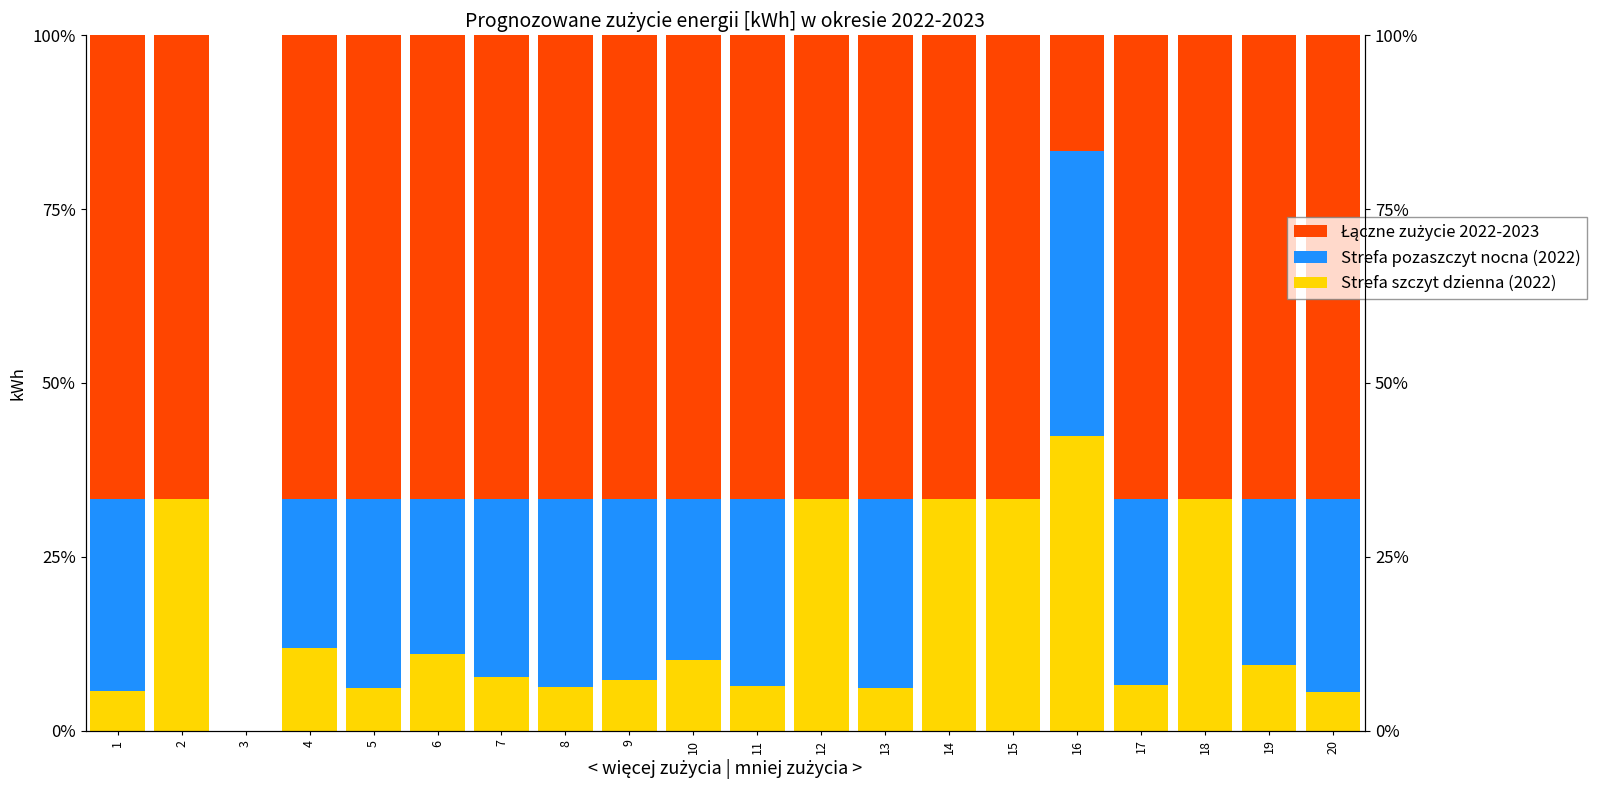

Reading left to right, list all the values displayed in this chart.

Strefa szczyt dzienna (2022): 1=5.7	2=33.3	3=0.0	4=11.8	5=6.1	6=11.0	7=7.7	8=6.2	9=7.2	10=10.1	11=6.4	12=33.3	13=6.2	14=33.3	15=33.3	16=42.3	17=6.6	18=33.3	19=9.4	20=5.6
Strefa pozaszczyt nocna (2022): 1=27.6	2=0.0	3=0.0	4=21.5	5=27.3	6=22.3	7=25.7	8=27.1	9=26.1	10=23.2	11=27.0	12=0.0	13=27.2	14=0.0	15=0.0	16=41.0	17=26.7	18=0.0	19=23.9	20=27.8
Łączne zużycie 2022-2023: 1=66.7	2=66.7	3=0.0	4=66.7	5=66.7	6=66.7	7=66.7	8=66.7	9=66.7	10=66.7	11=66.7	12=66.7	13=66.7	14=66.7	15=66.7	16=16.7	17=66.7	18=66.7	19=66.7	20=66.7